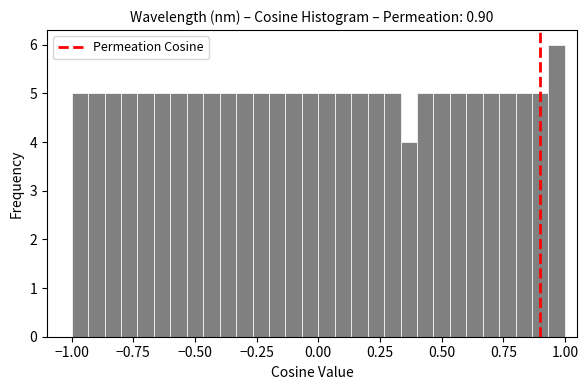

Read against the x-axis, roughly where is the centre of the tallest bar?

0.95